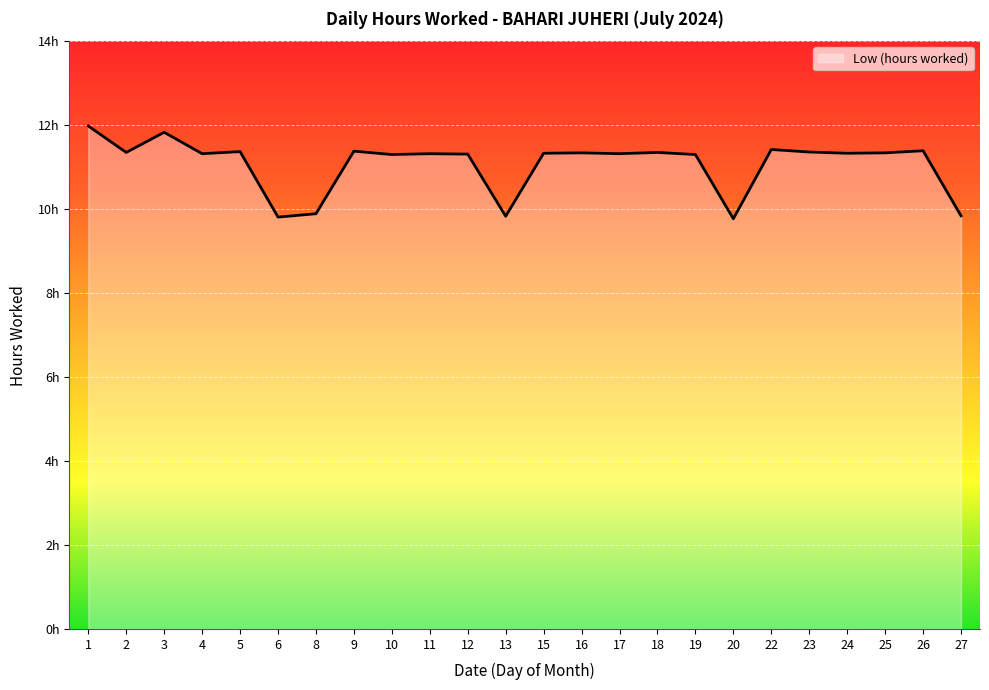

Is this an area chart (filled region under the line)?

Yes